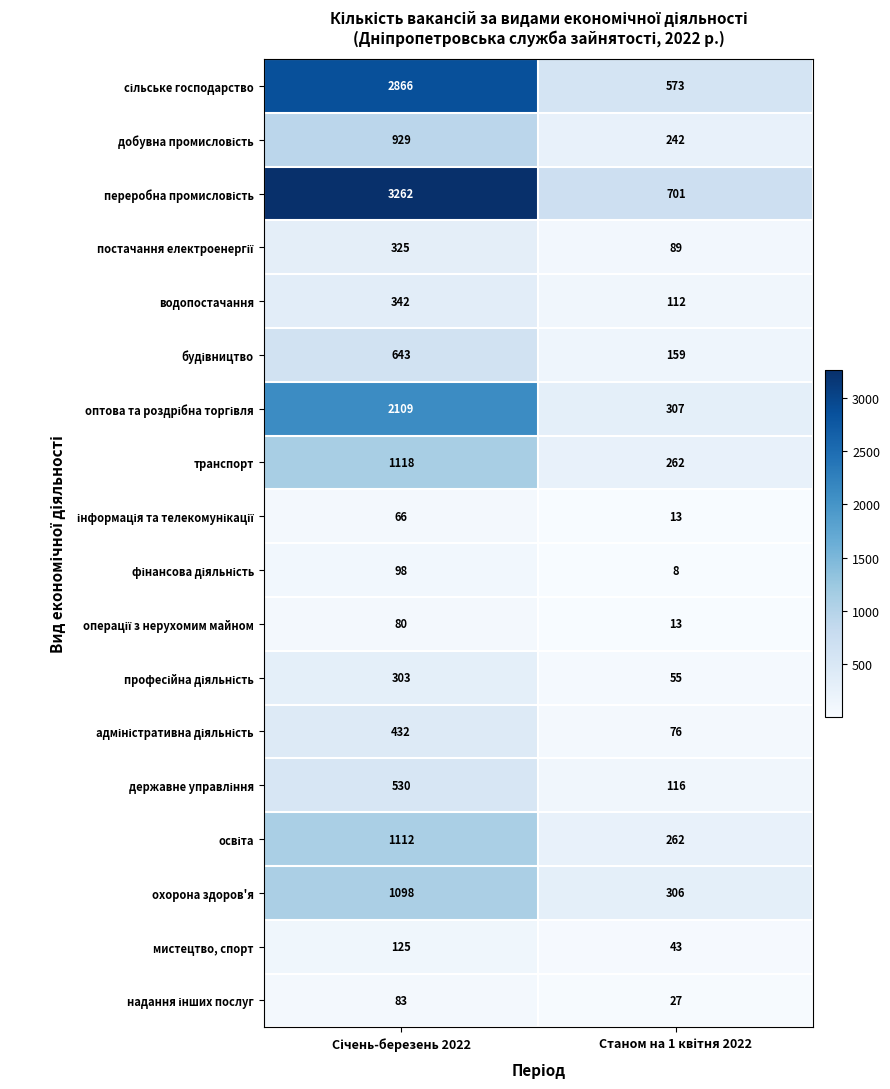

How many categories are shown in the chart?

2